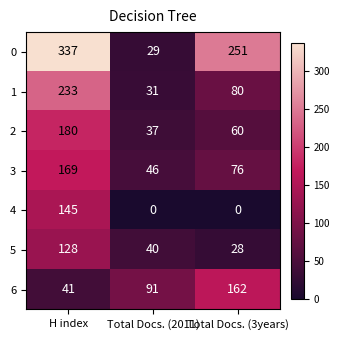

Which series changed the most between Total Docs. (2011) and Total Docs. (3years)?

0